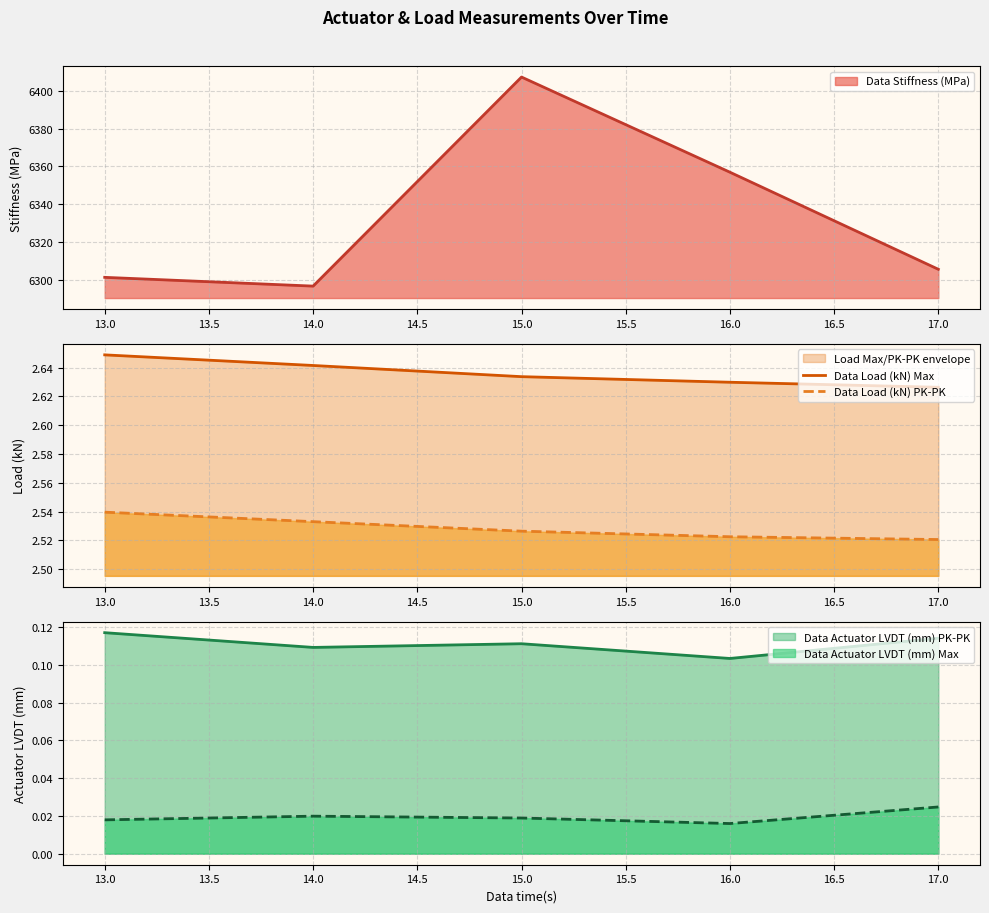

True or false: Data Load (kN) PK-PK and Data Load (kN) Max intersect in this chart.

False